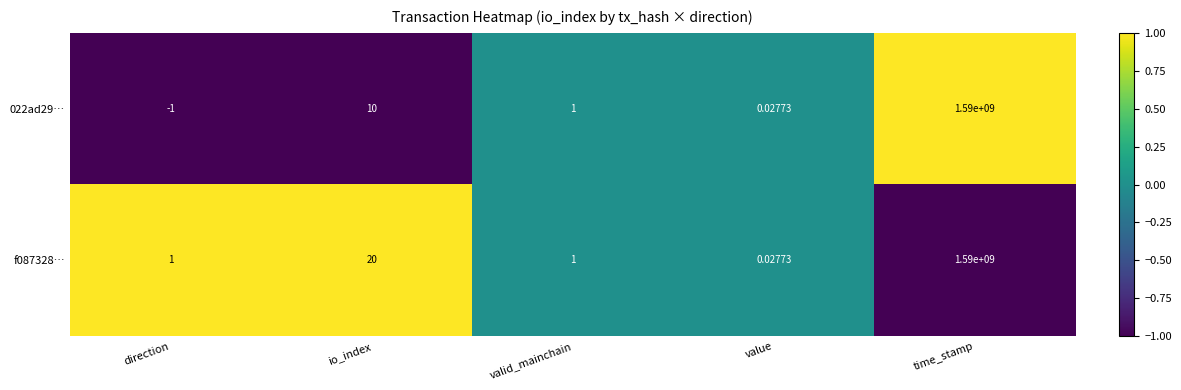

At which label does f087328… reach its minimum?

value